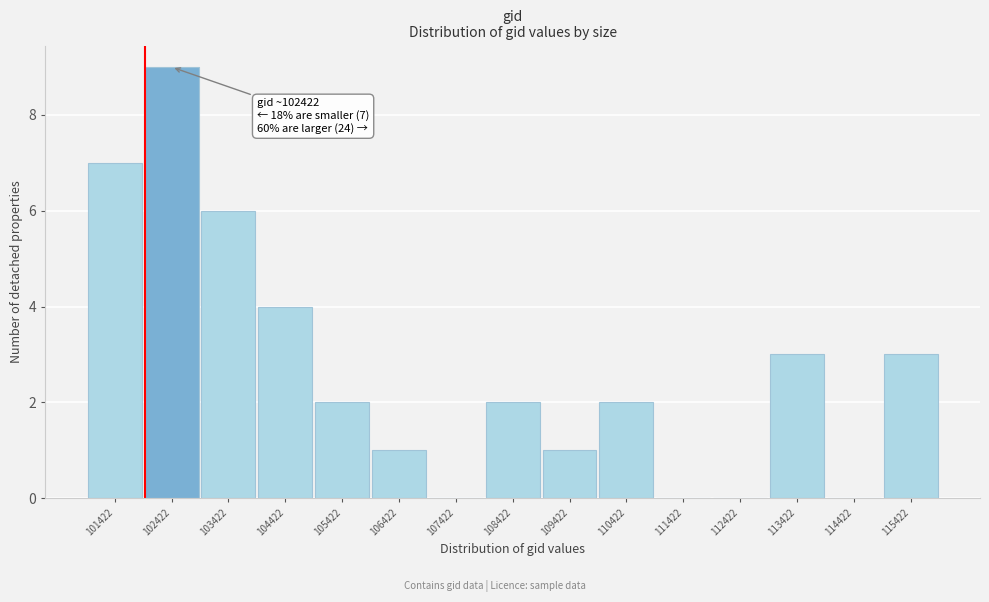

Which range on the x-axis has the tallest bar?

101900 to 102900